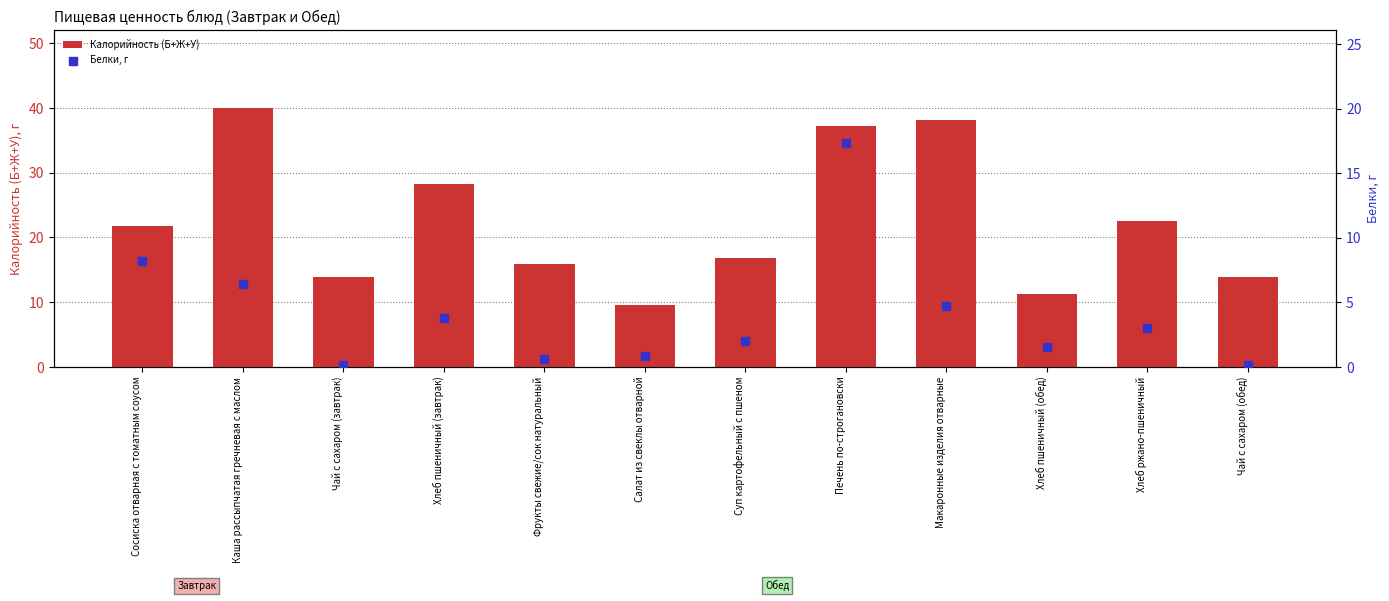

At which category is the sum across all series the highest?

Печень по-строгановски